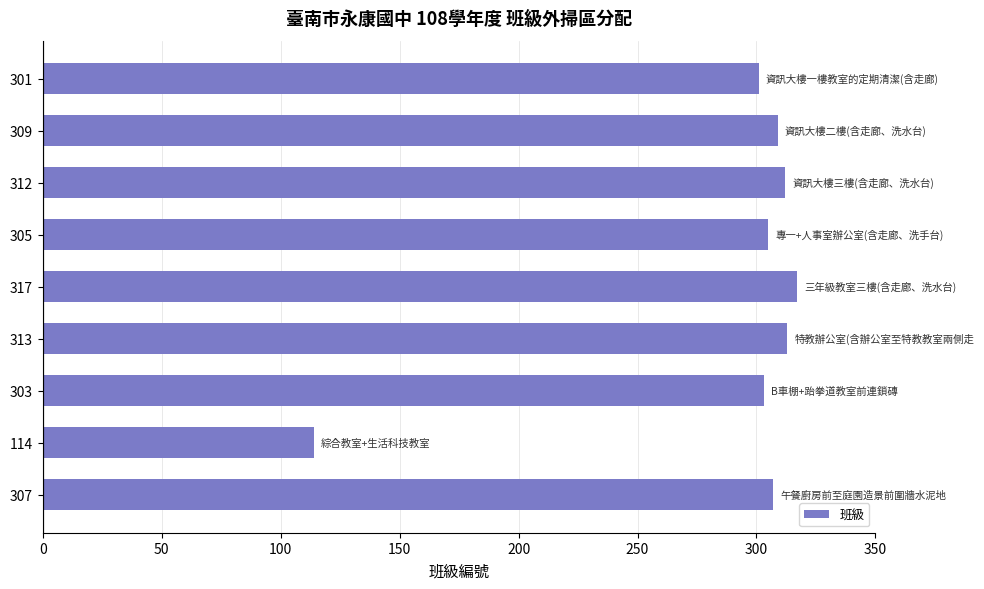

What is the ratio of the value at 309 to the value at 317?

1.0